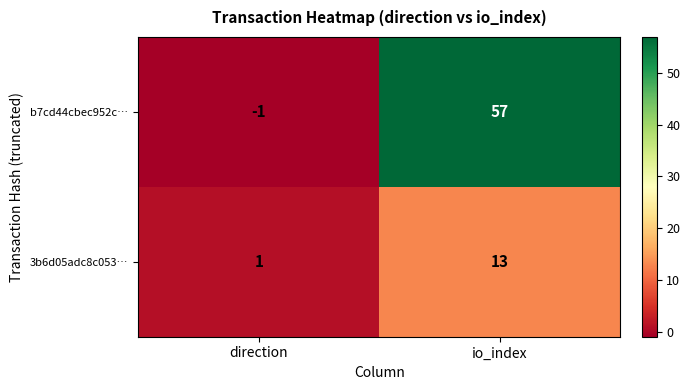

Which series has the largest total across all categories?

b7cd44cbec952c…